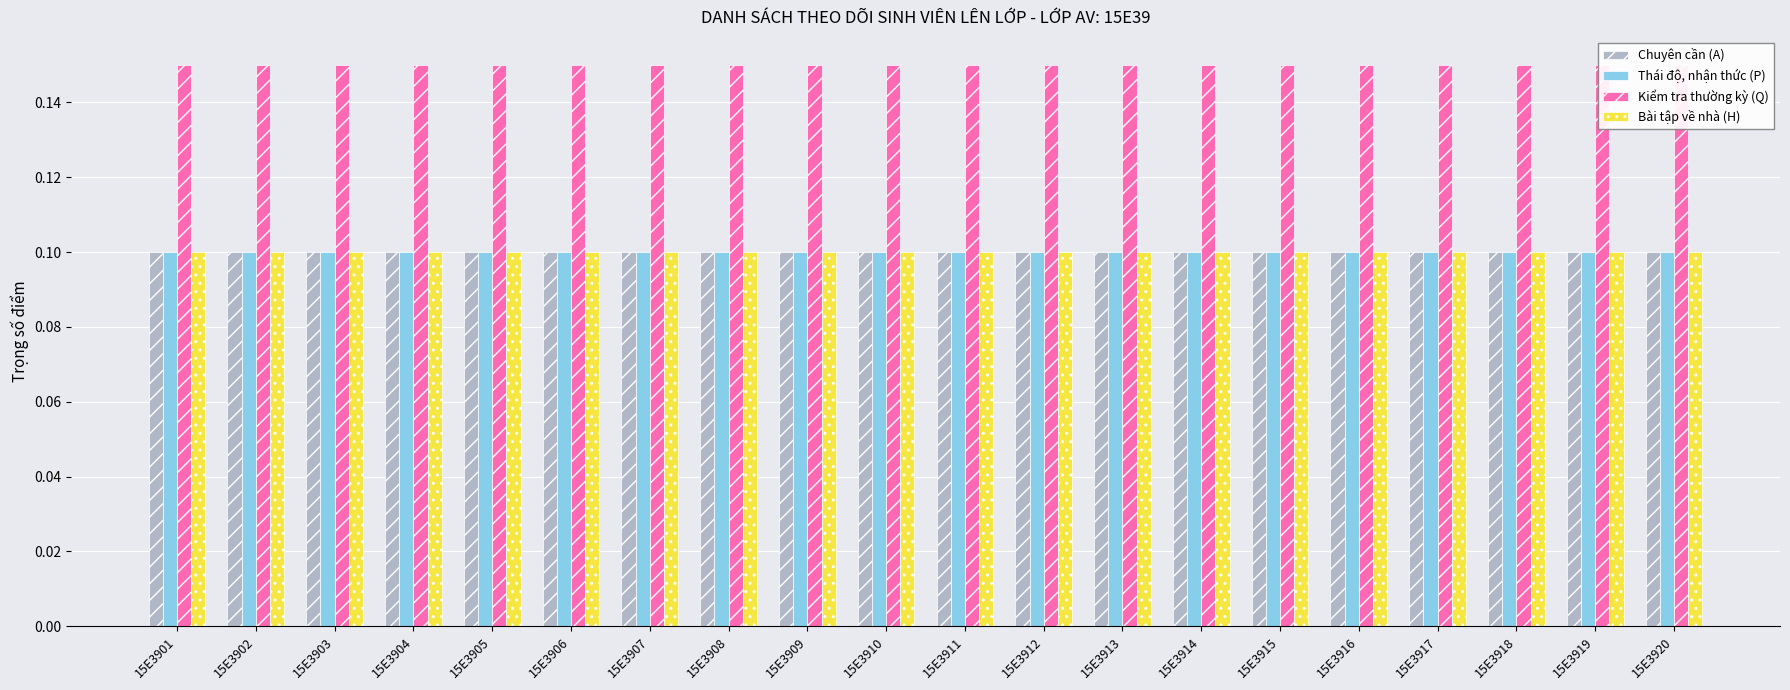

Reading left to right, transcribe all the data shown in this chart.

Chuyên cần (A): 0.1	0.1	0.1	0.1	0.1	0.1	0.1	0.1	0.1	0.1	0.1	0.1	0.1	0.1	0.1	0.1	0.1	0.1	0.1	0.1
Thái độ, nhận thức (P): 0.1	0.1	0.1	0.1	0.1	0.1	0.1	0.1	0.1	0.1	0.1	0.1	0.1	0.1	0.1	0.1	0.1	0.1	0.1	0.1
Kiểm tra thường kỳ (Q): 0.1	0.1	0.1	0.1	0.1	0.1	0.1	0.1	0.1	0.1	0.1	0.1	0.1	0.1	0.1	0.1	0.1	0.1	0.1	0.1
Bài tập về nhà (H): 0.1	0.1	0.1	0.1	0.1	0.1	0.1	0.1	0.1	0.1	0.1	0.1	0.1	0.1	0.1	0.1	0.1	0.1	0.1	0.1